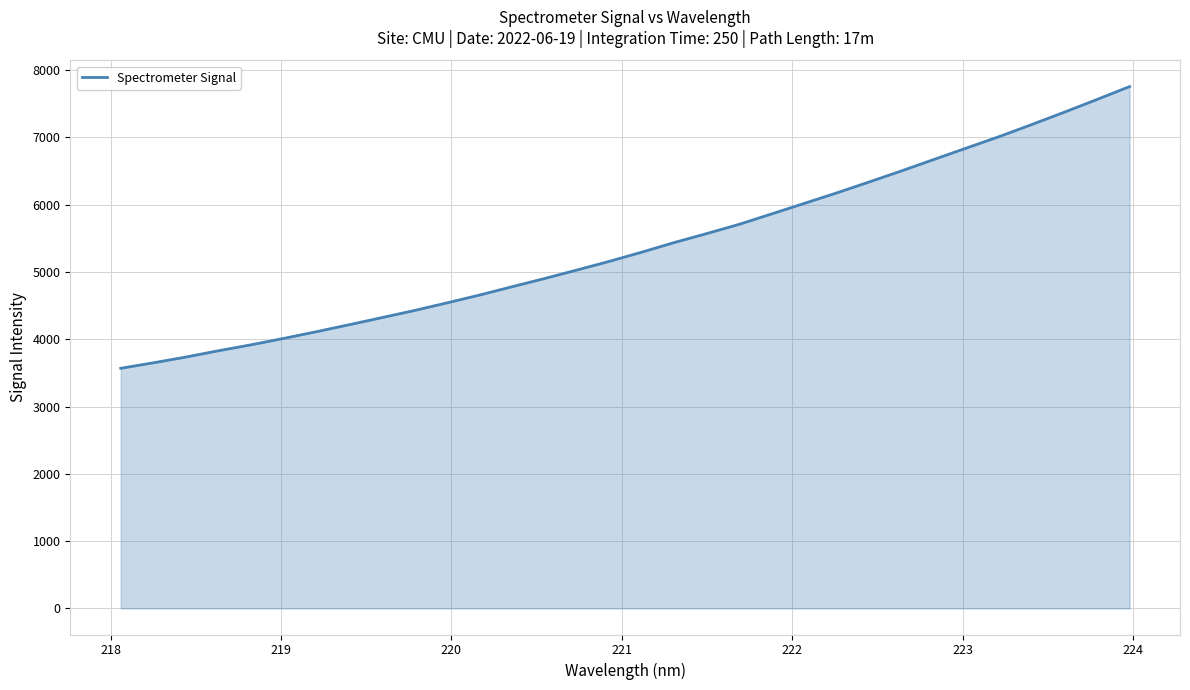

What is the difference between the maximum and minimum values?

4187.5